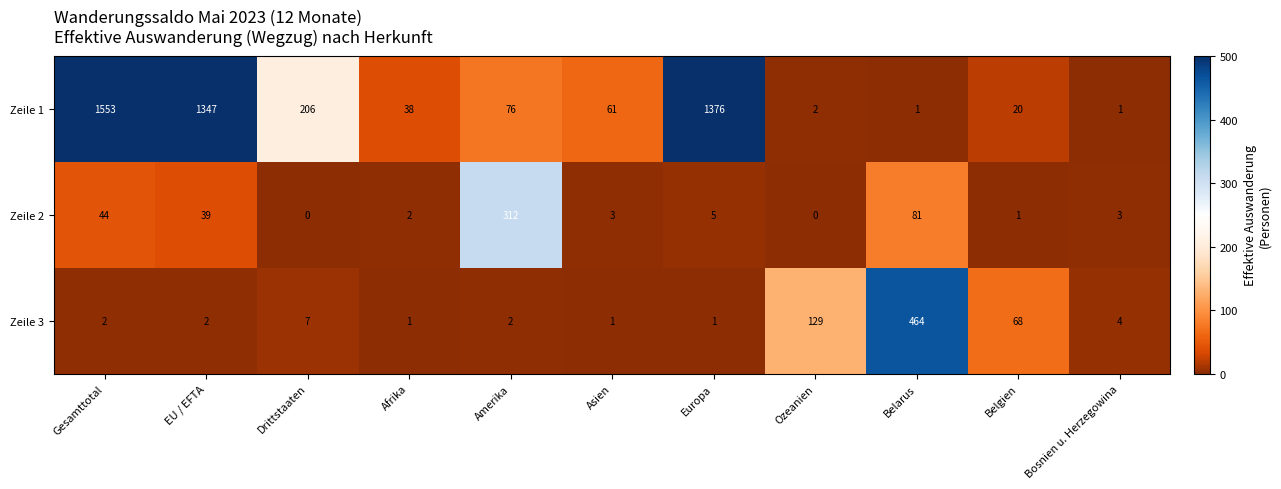

What is the total value across all series at Asien?

65